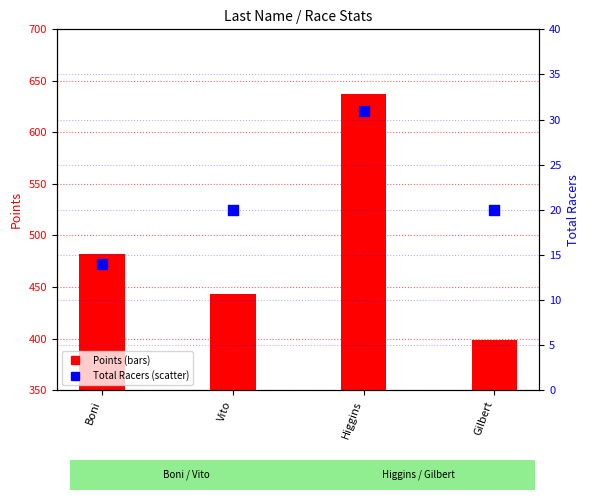

At which category is the sum across all series the highest?

Higgins